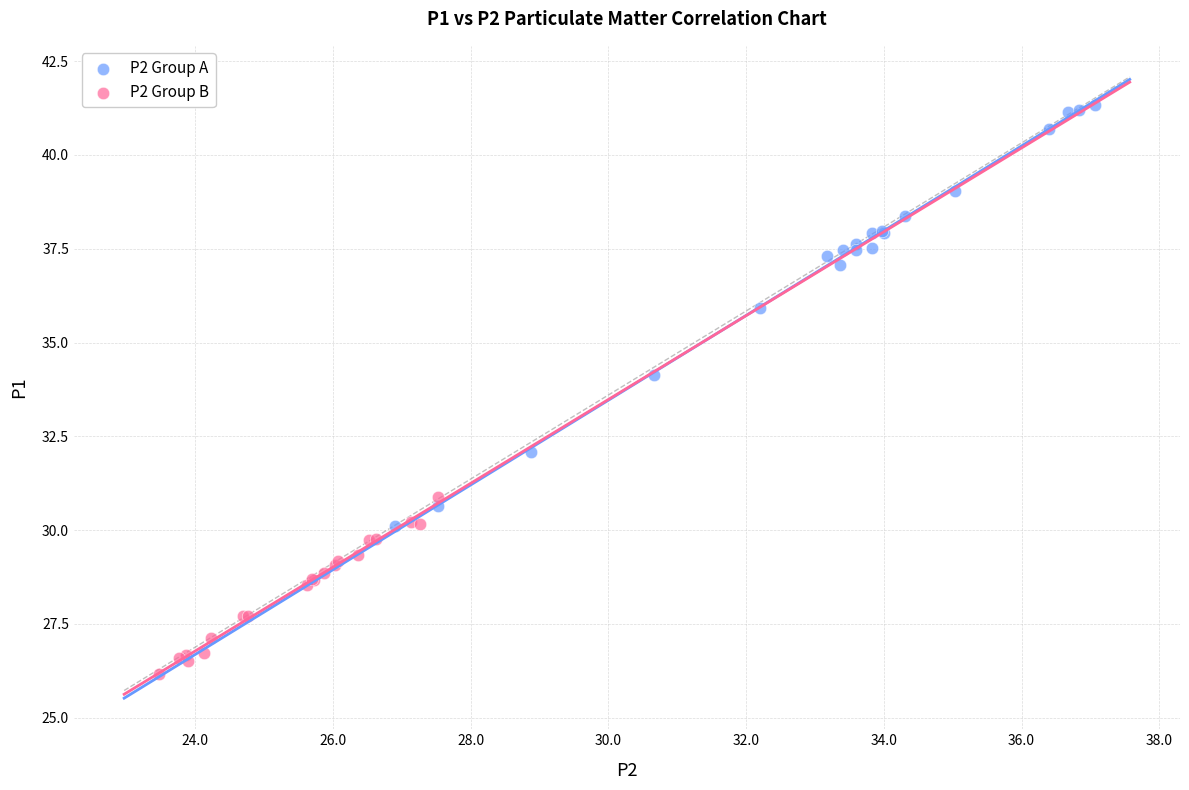

Which series has the widest spread of Y values?

P2 Group A